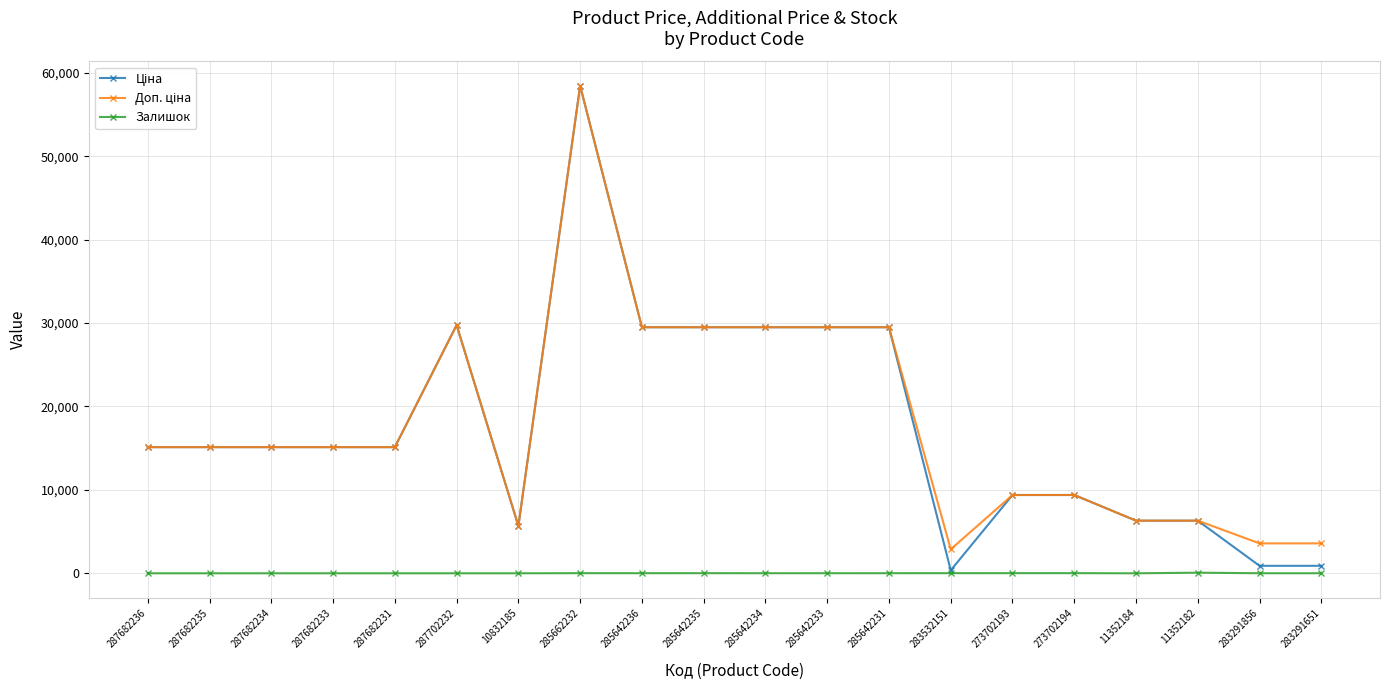

What is the greatest value displayed?

58426.5